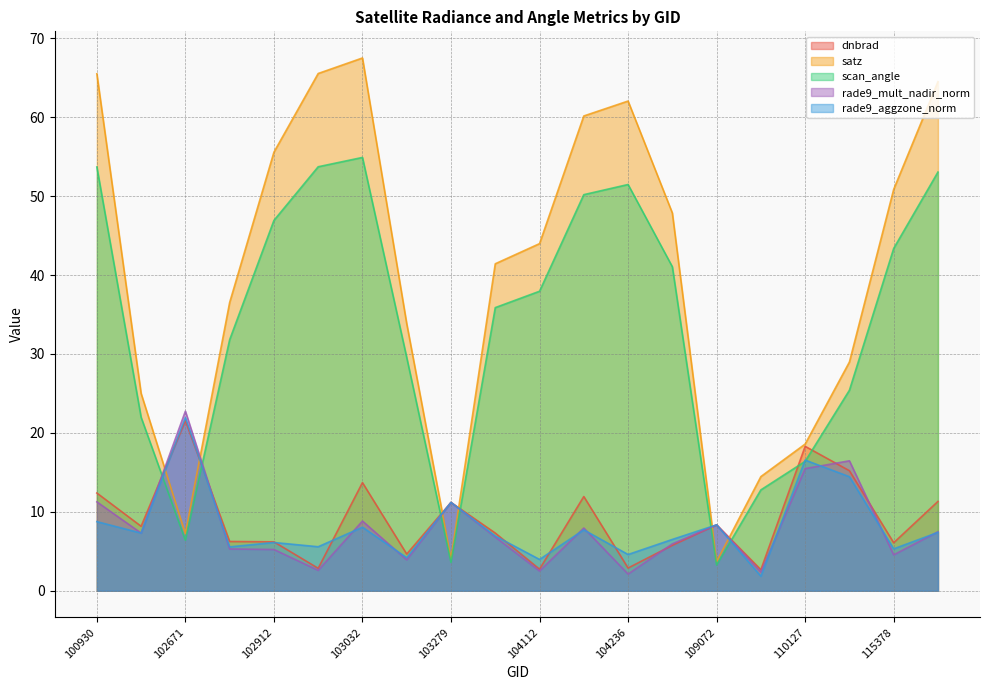

What value does the scan_angle series have at 102671?

6.4